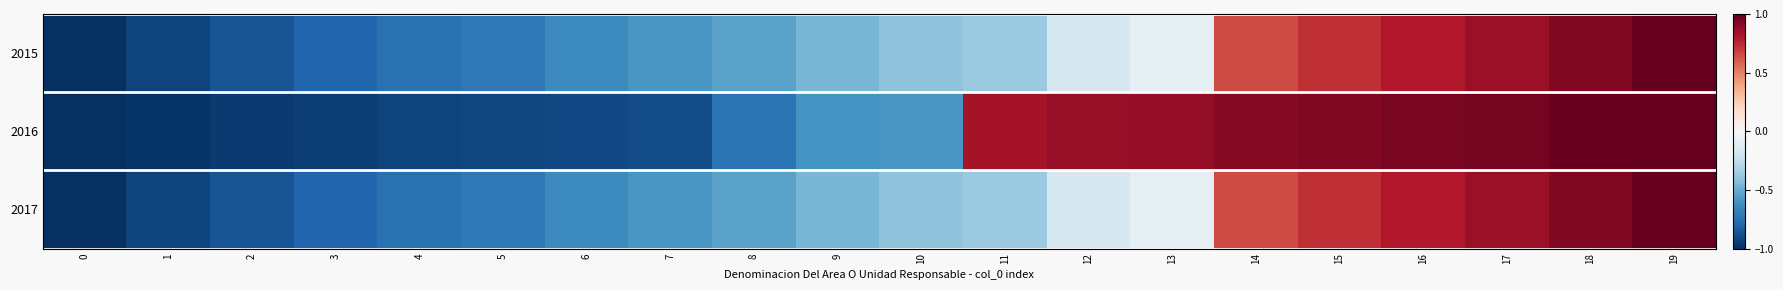

What is the total value across all series at 8?

-1.8